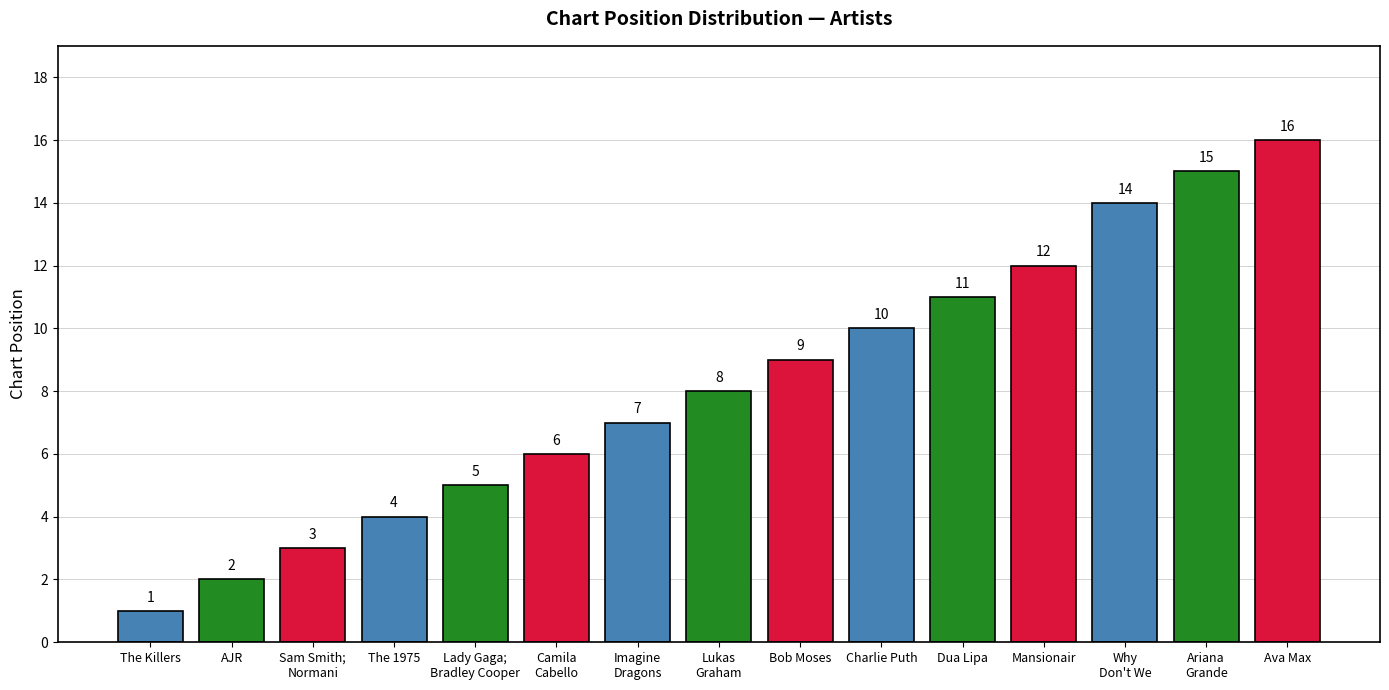

What is the difference between the values at The 1975 and Bob Moses?

5